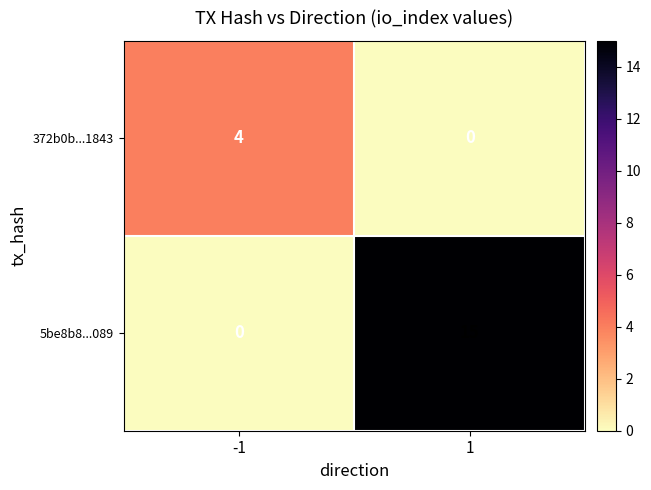

Rank the series by their average value, from lowest to highest.

372b0b...1843, 5be8b8...089